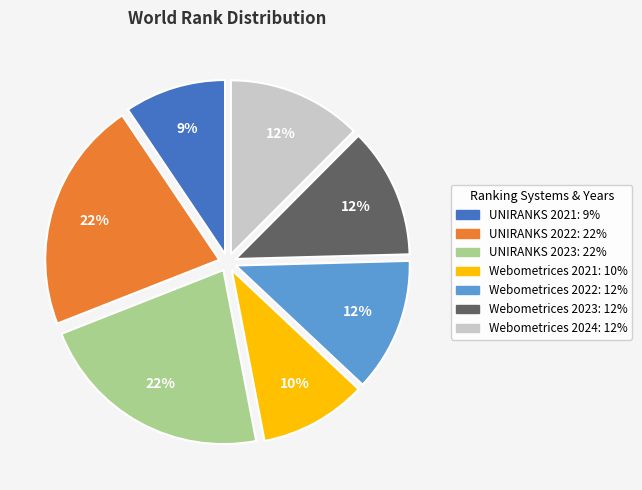

Does Webometrices 2022 account for over 50% of the chart?

No